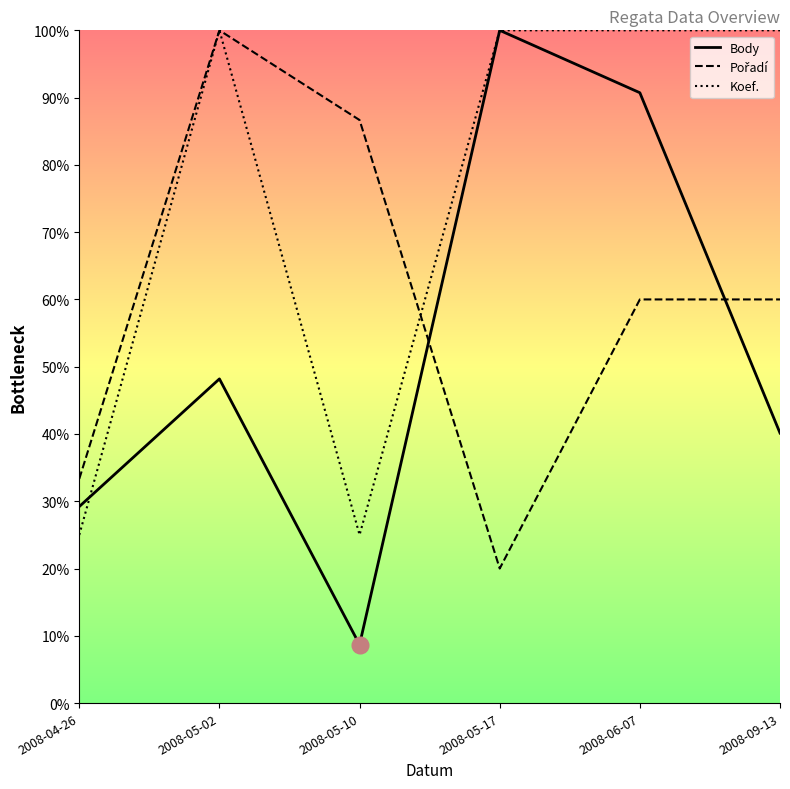

Rank the series by their maximum value, from lowest to highest.

Body, Pořadí, Koef.